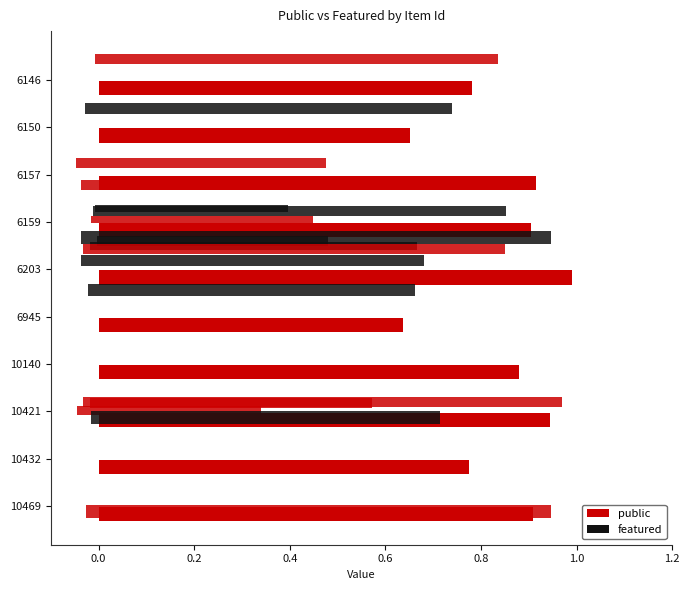

Count the number of data series in this chart.

2